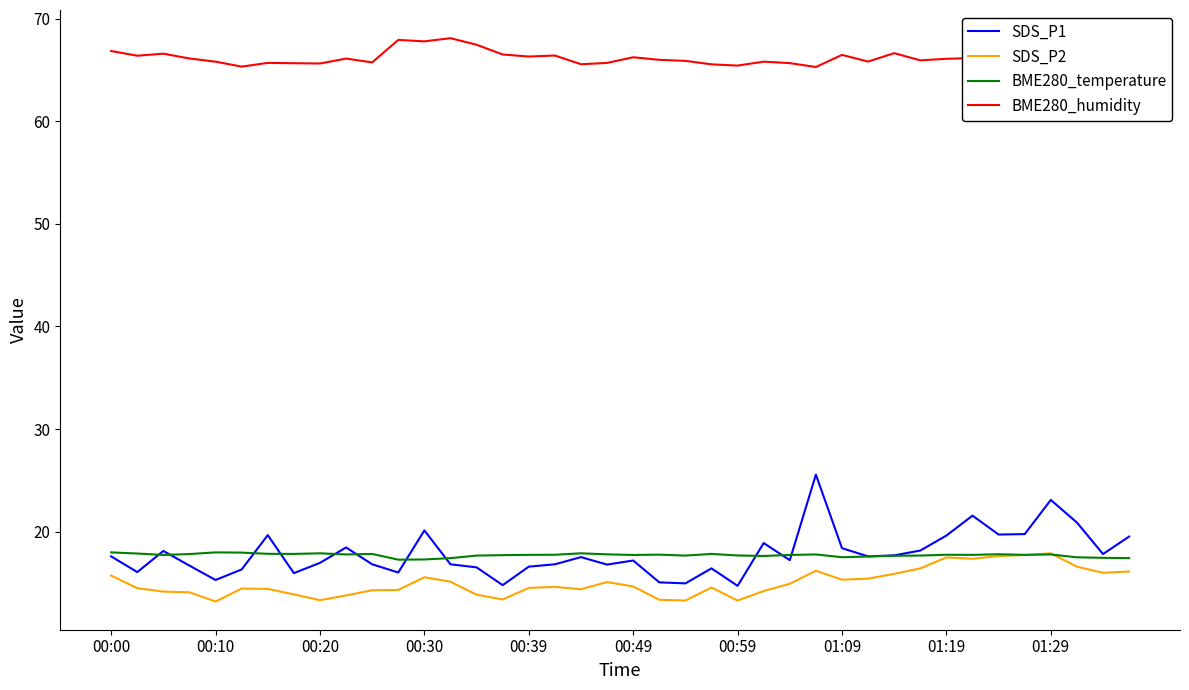

True or false: SDS_P2 and SDS_P1 intersect in this chart.

False